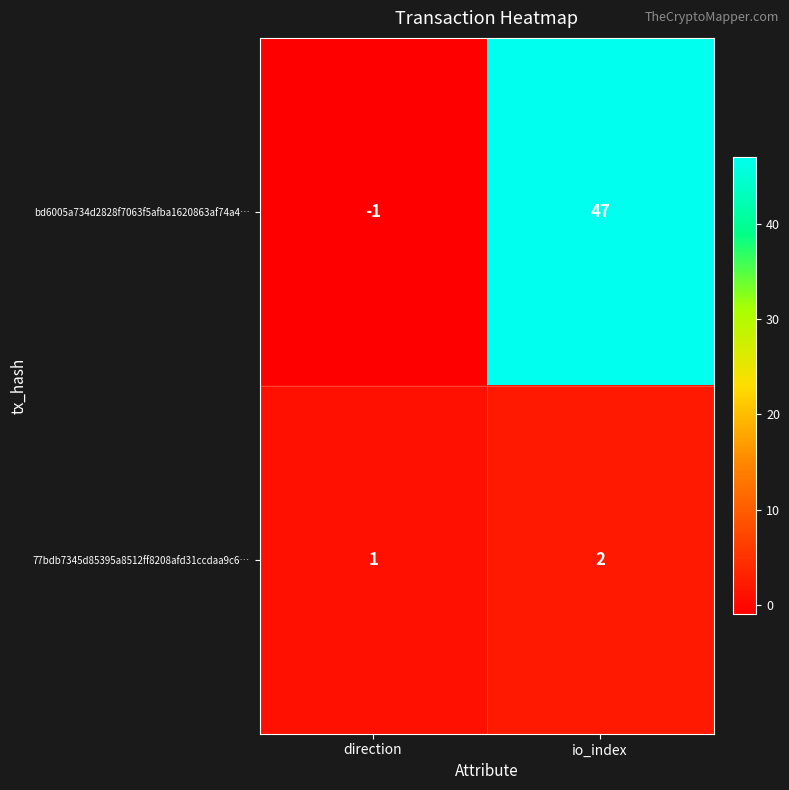

Where is bd6005a734d2828f7063f5afba1620863af74a4… nearest to the value 23?

direction